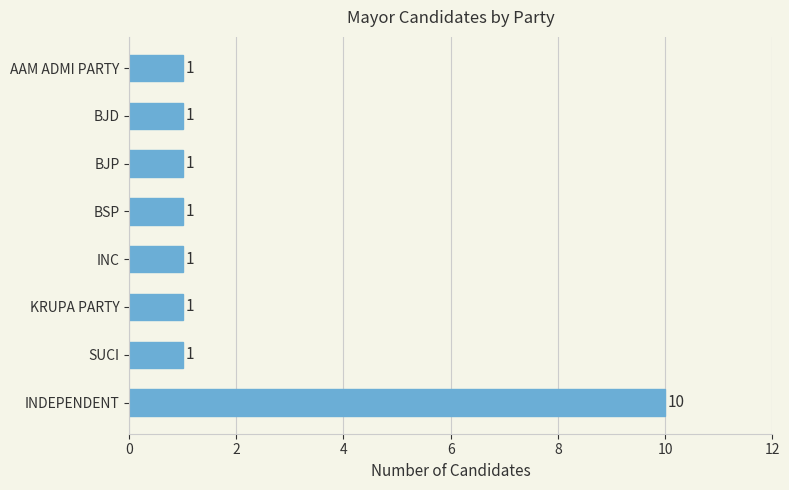

Count the values in the range 1 to 2.

7